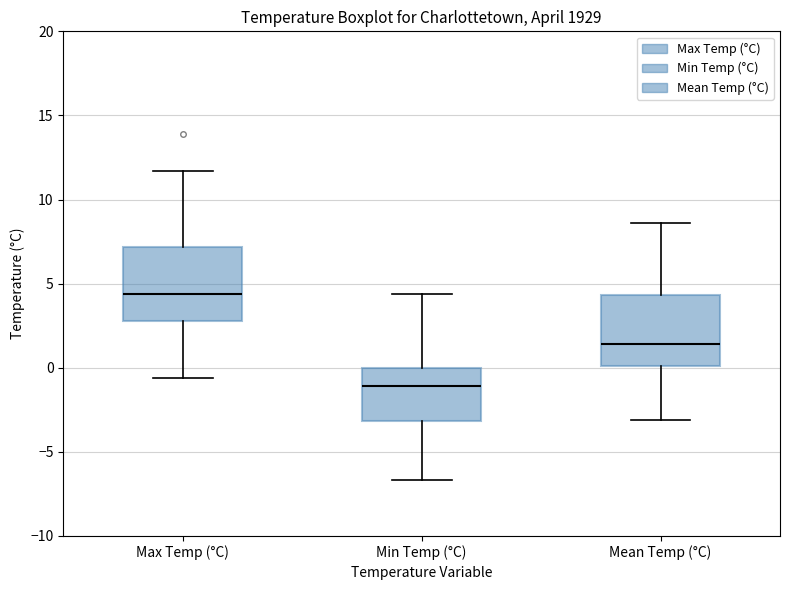

Reading left to right, read every box against the y-axis: the position of its median line, the range the box covers, and the ends of its whiskers. The values are not printed on the chart, so give them approximately, as read against the axis.

Max Temp (°C): median 4.5, box 3.0 to 7.0, whiskers -0.5 to 11.5
Min Temp (°C): median -1.0, box -3.0 to 0.0, whiskers -6.5 to 4.5
Mean Temp (°C): median 1.5, box 0.0 to 4.5, whiskers -3.0 to 8.5